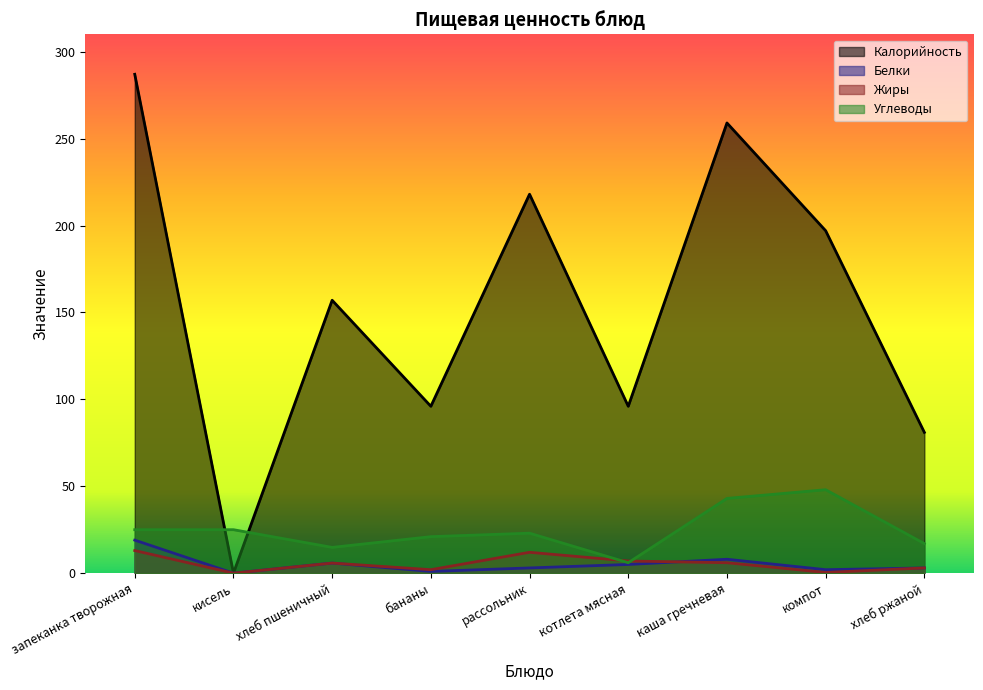

Rank the categories by Калорийность value from lowest to highest.

кисель, хлеб ржаной, бананы, котлета мясная, хлеб пшеничный, компот, рассольник, каша гречневая, запеканка творожная